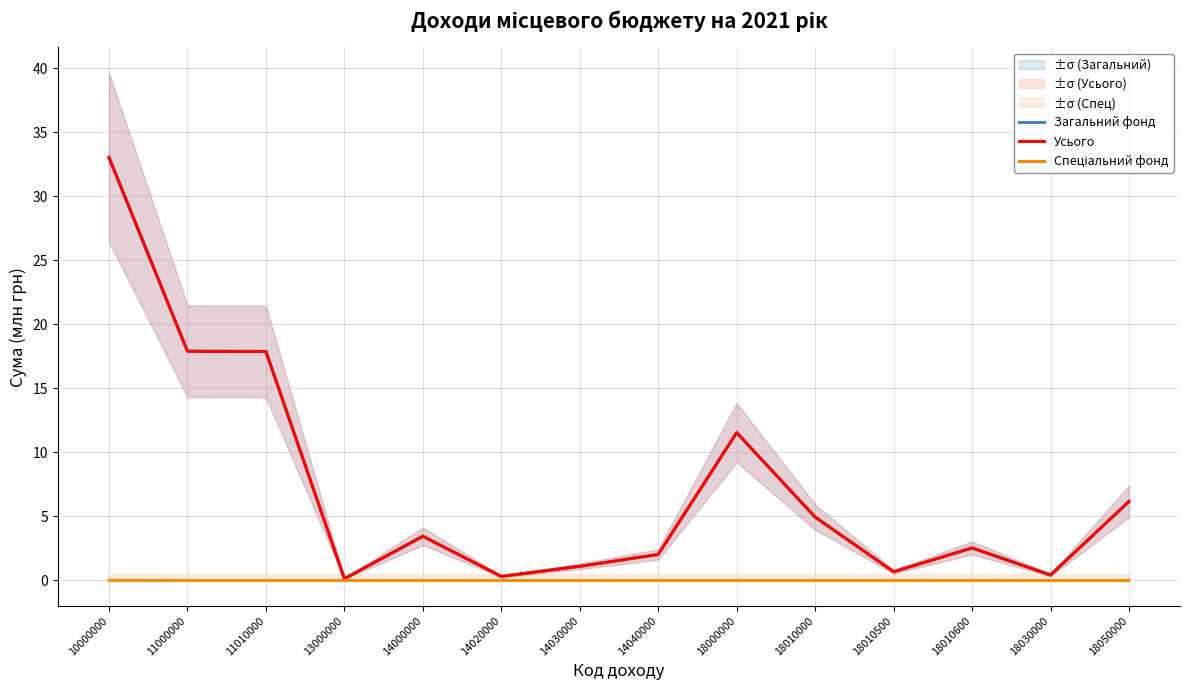

What is the value of the Загальний фонд point at the 1st from the left?

33.0